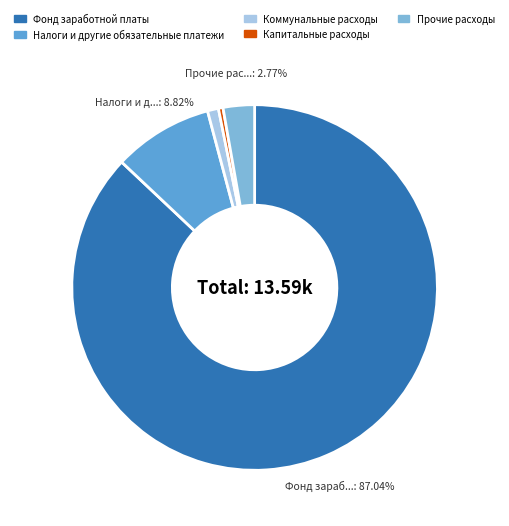

Which has a higher value, Коммунальные расходы or Прочие расходы?

Прочие расходы